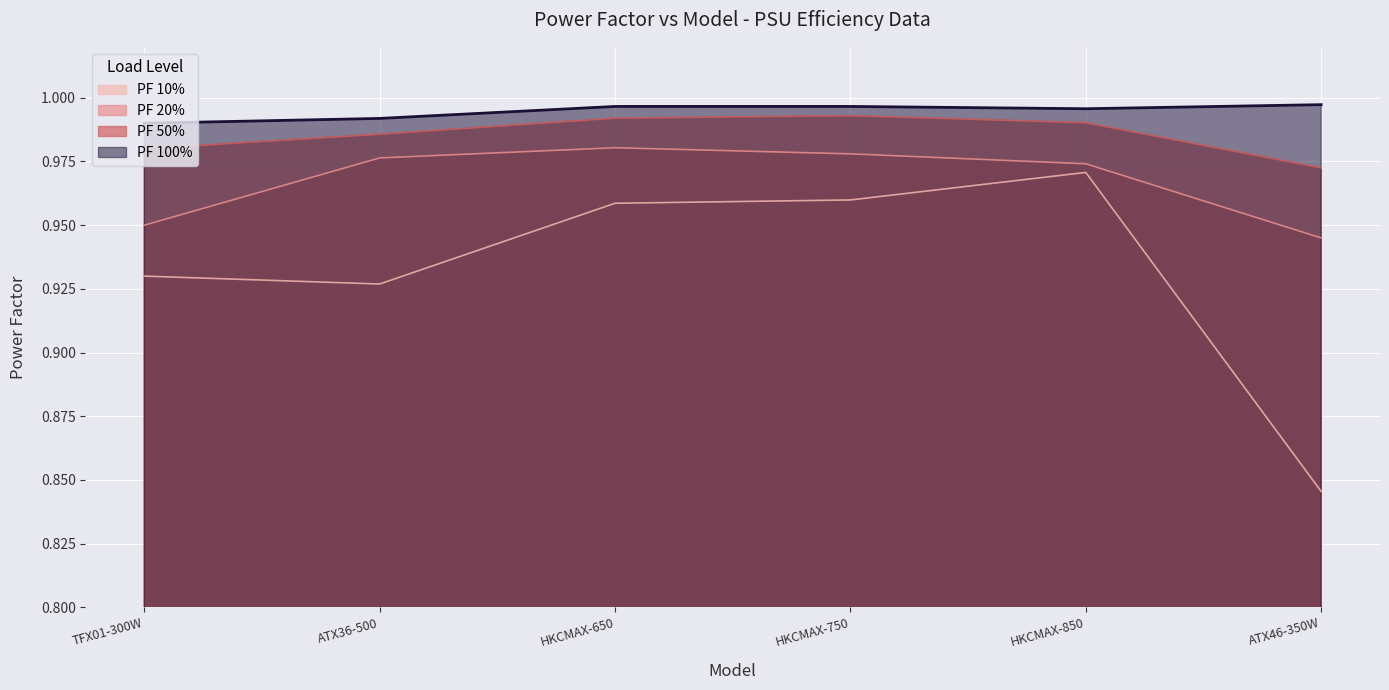

How many distinct data groups are displayed?

4